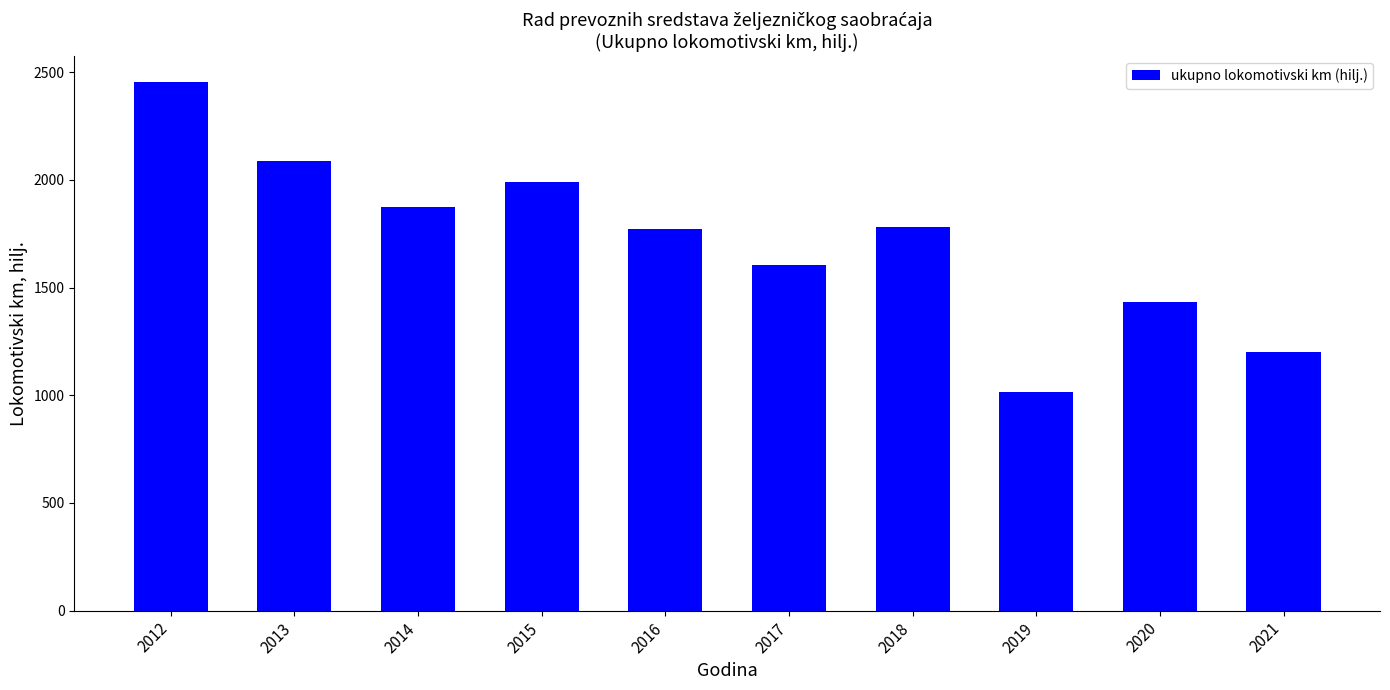

What value does the data have at 2012?

2453